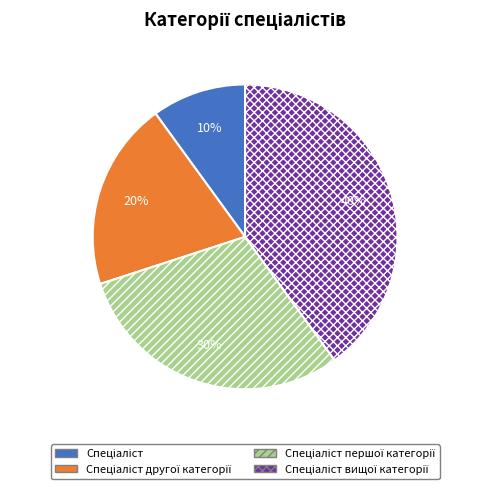

How many segments does this pie chart have?

4